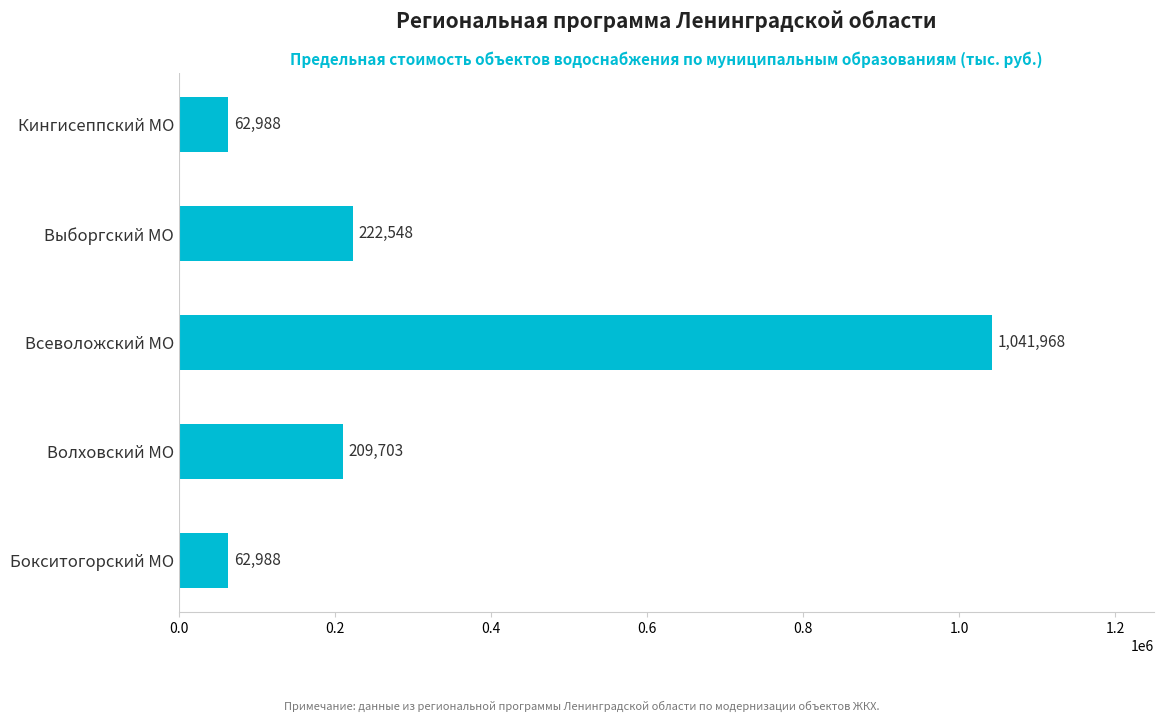

What is the difference between the maximum and minimum values?

978980.4